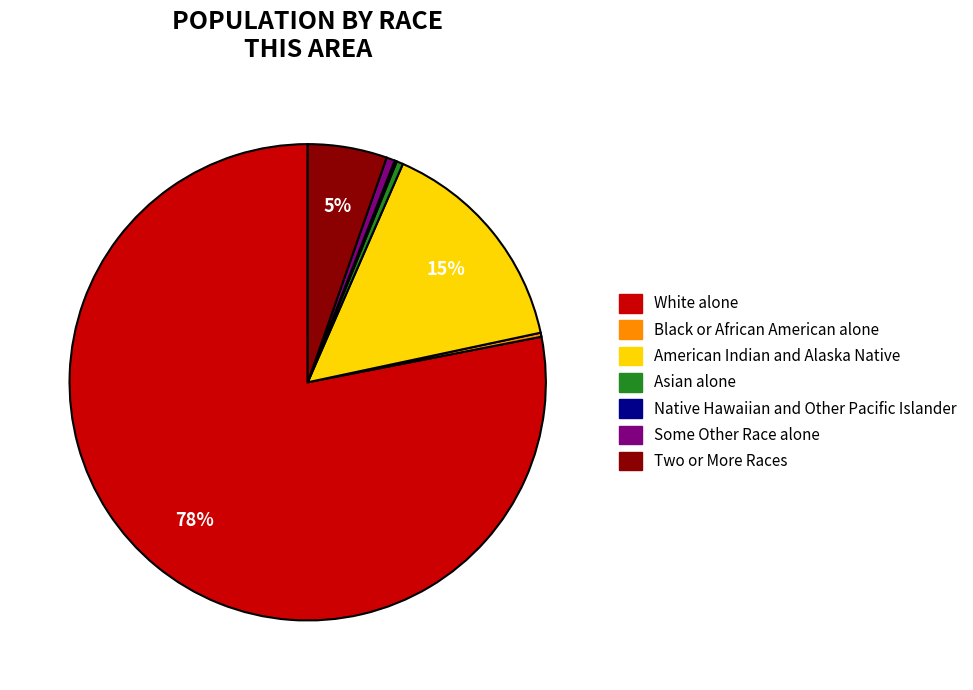

Between American Indian and Alaska Native and White alone, which is larger?

White alone